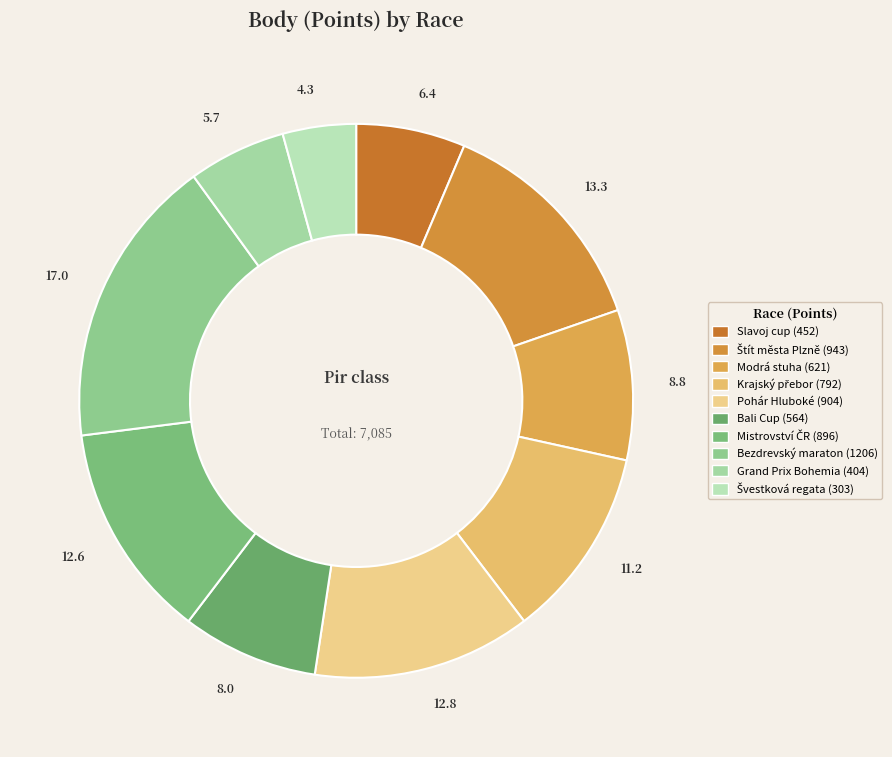

How many segments does this pie chart have?

10